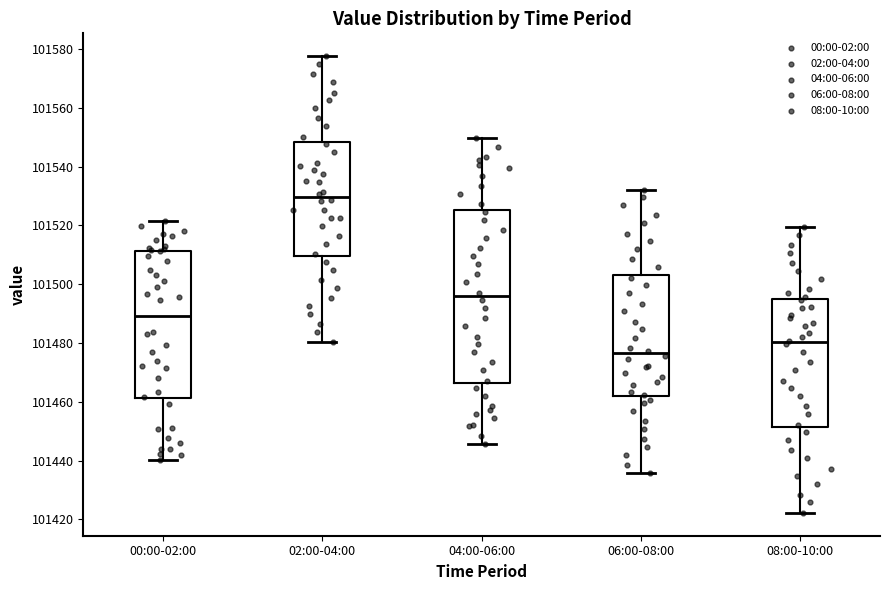

Which box's median line is the lowest?

06:00-08:00